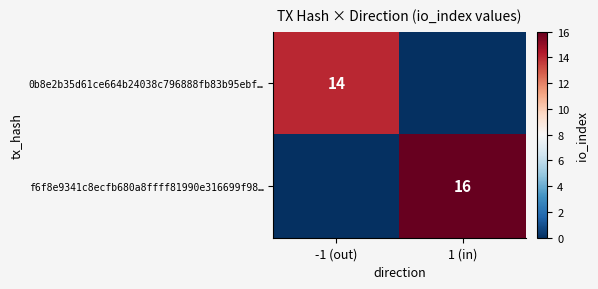

True or false: 0b8e2b35d61ce664b24038c796888fb83b95ebf… has a value of 14 at -1 (out).

True